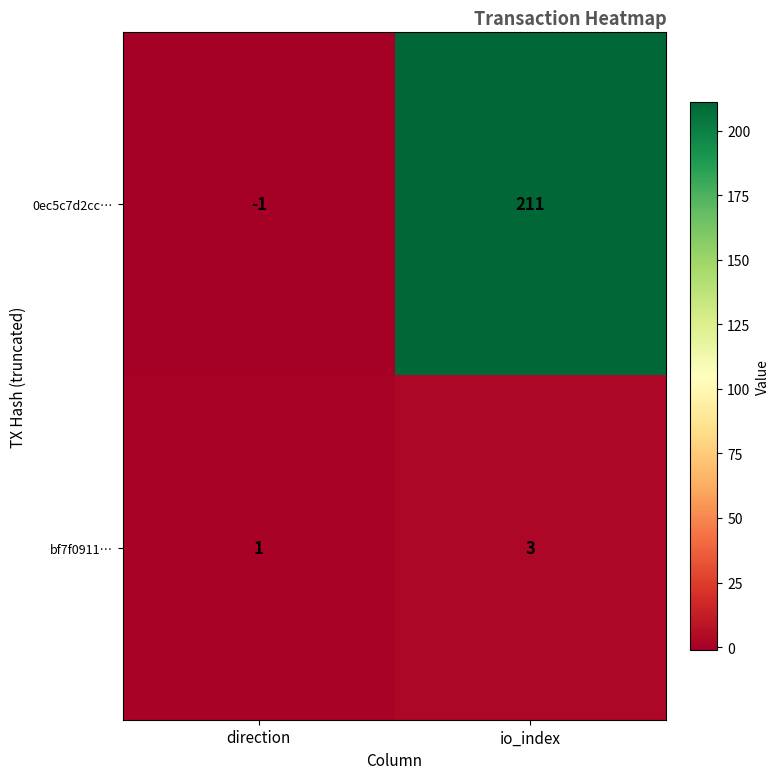

Which series has the widest spread of values?

0ec5c7d2cc…